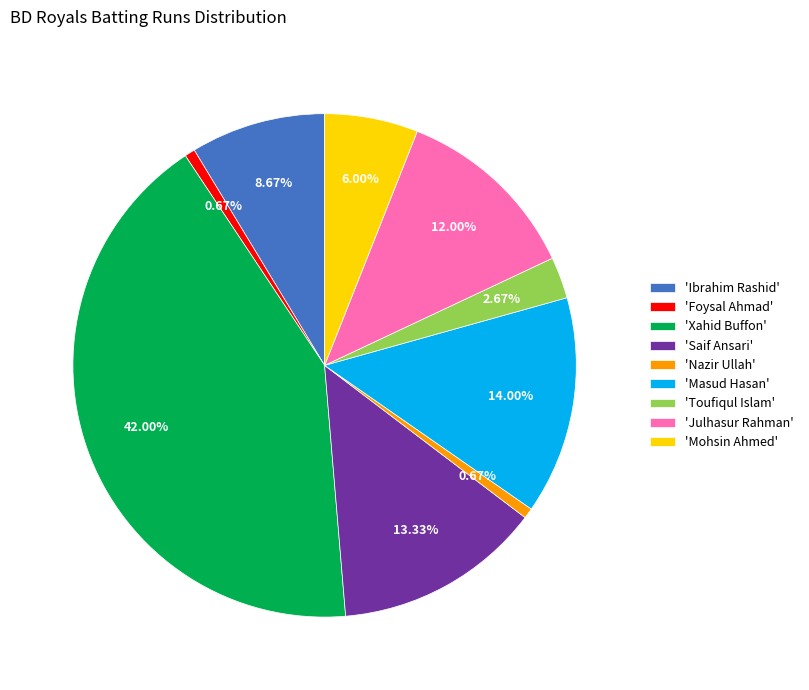

Which category has the biggest portion of the pie?

'Xahid Buffon'